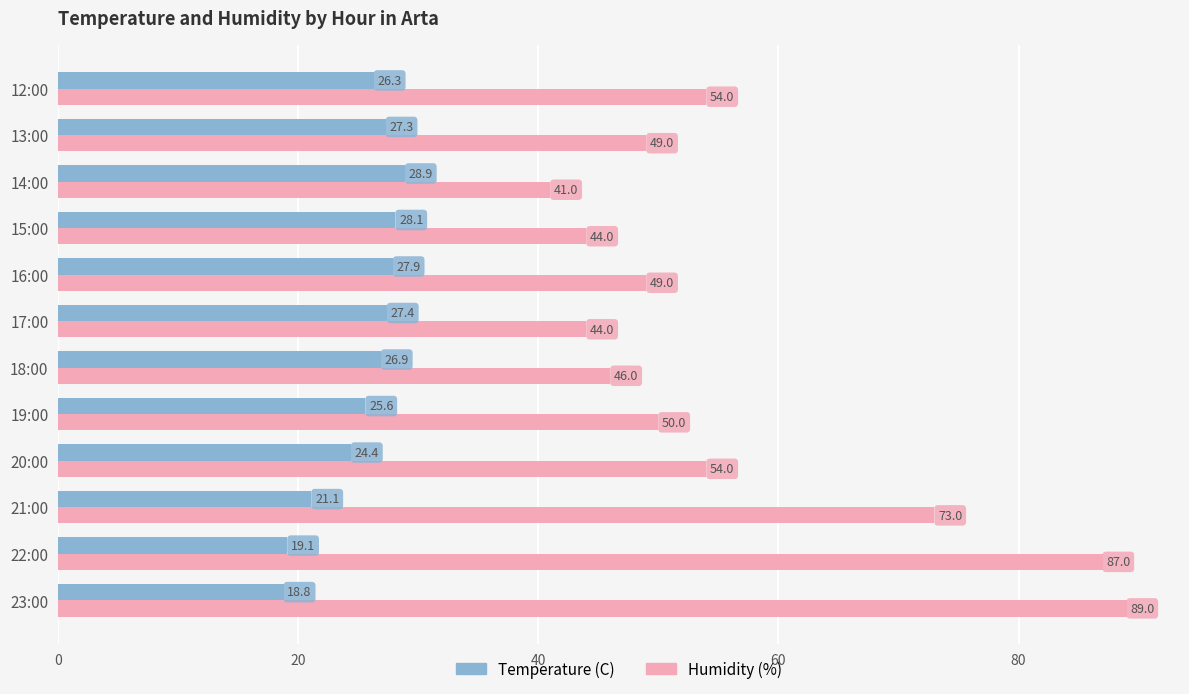

Where is Humidity (%) nearest to the value 65?

21:00